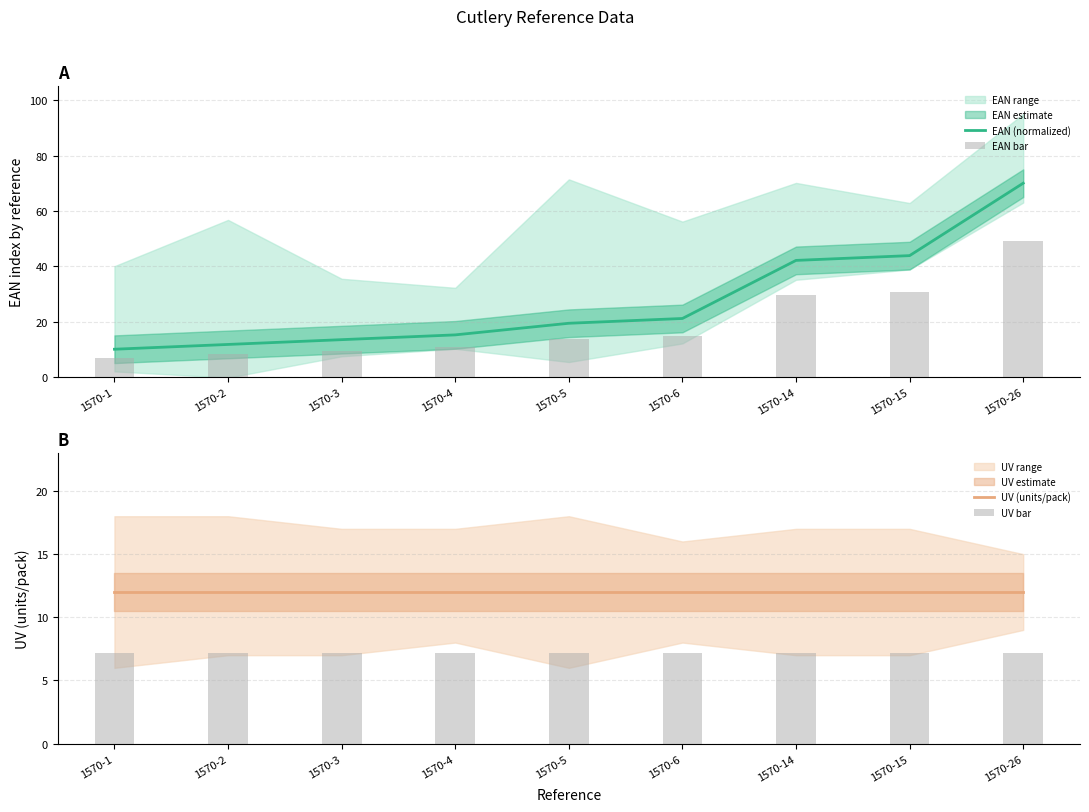

What is the difference between the highest and lowest values at 1570-2?

4.8